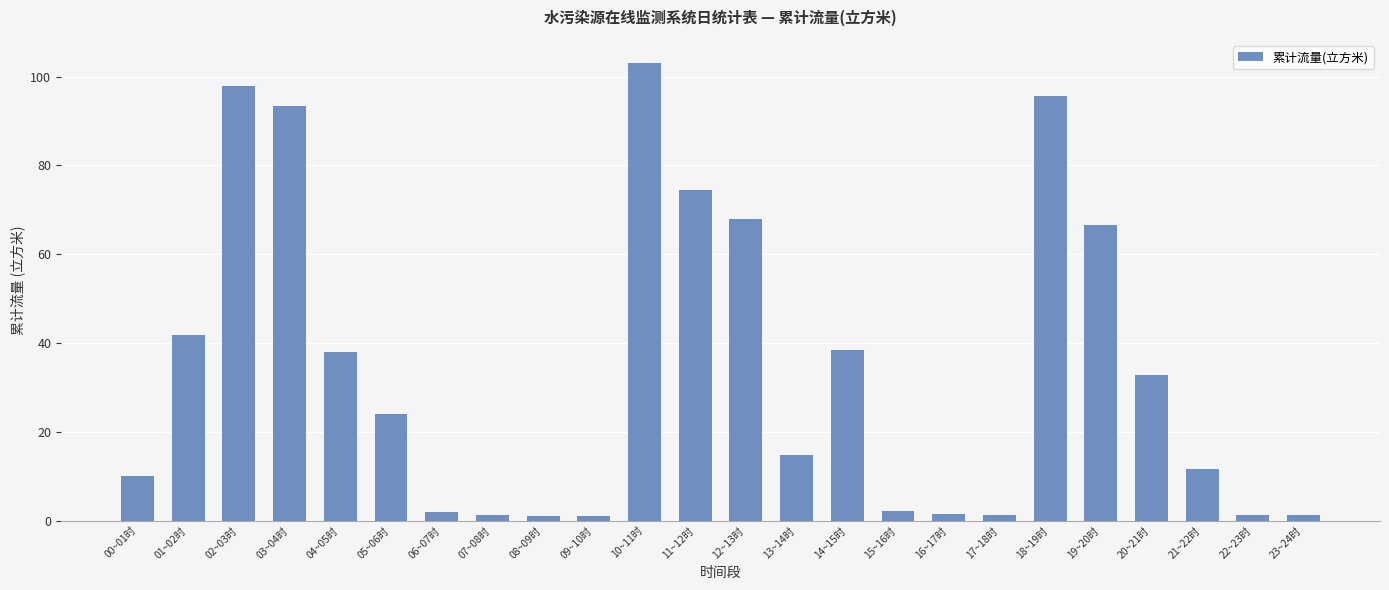

At which label is the value closest to 52?

01~02时